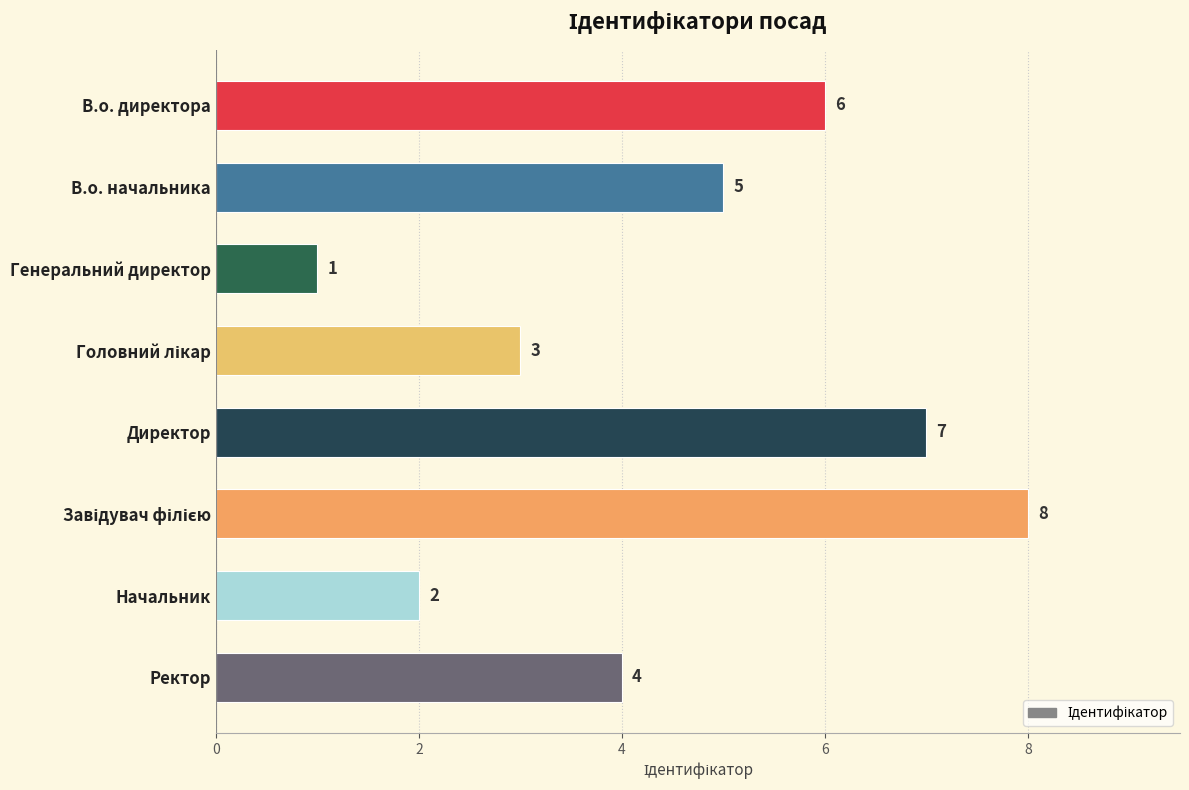

Does the chart contain any negative values?

No